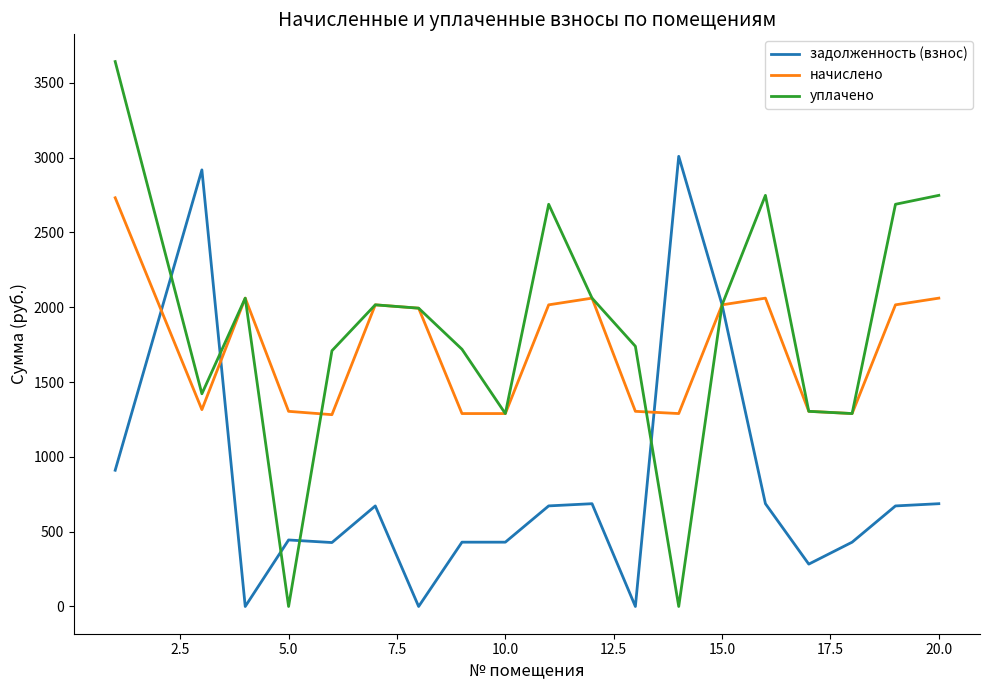

Which series has the largest range (max minus min)?

уплачено